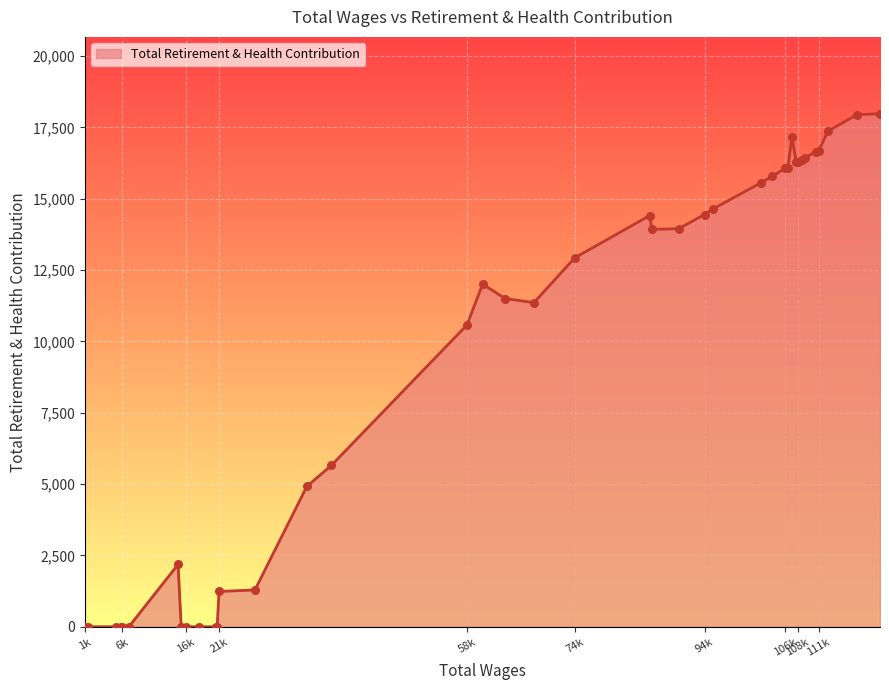

What is the greatest value displayed?

17973